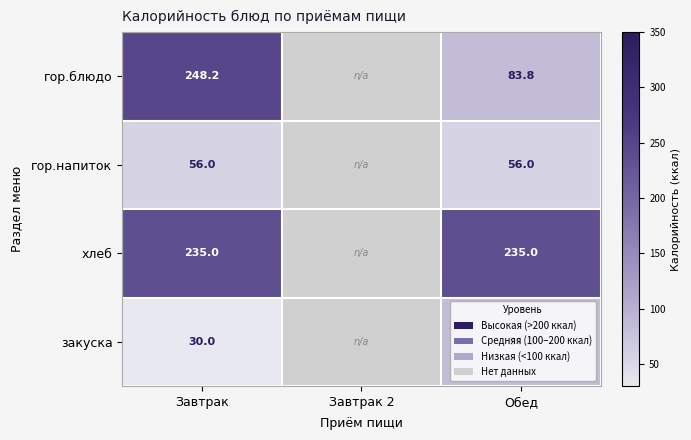

At which category is the sum across all series the highest?

Завтрак